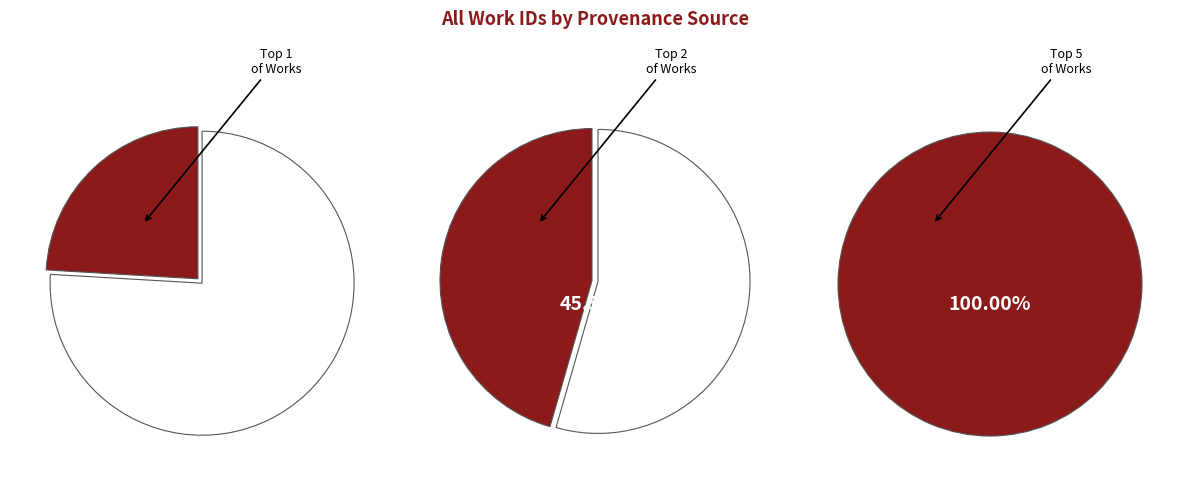

Does any single category account for the majority?

No